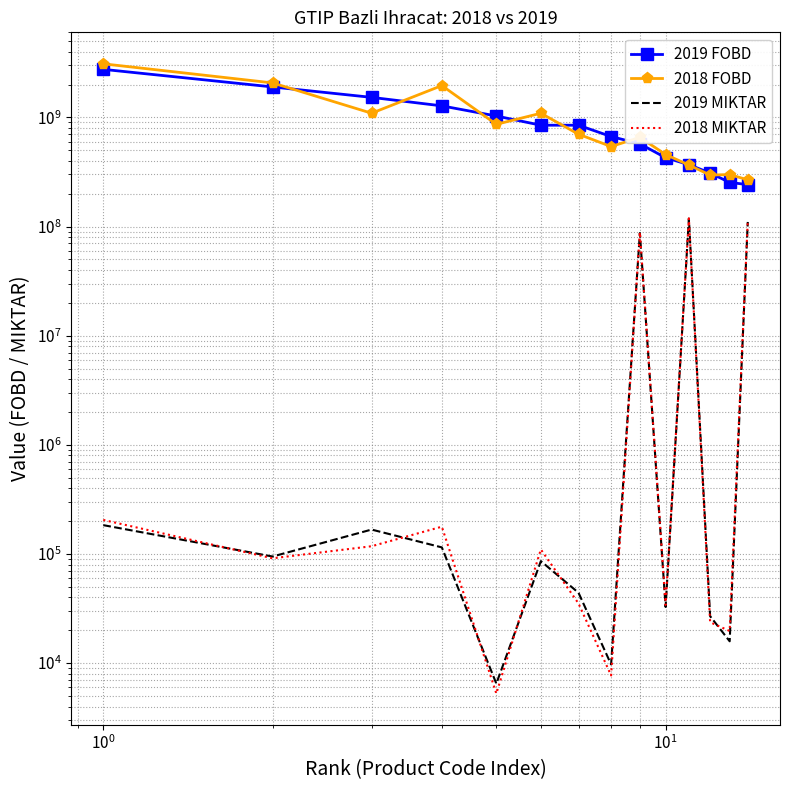

What is the value of the 2019 FOBD point at the 9th from the left?

572737332.2